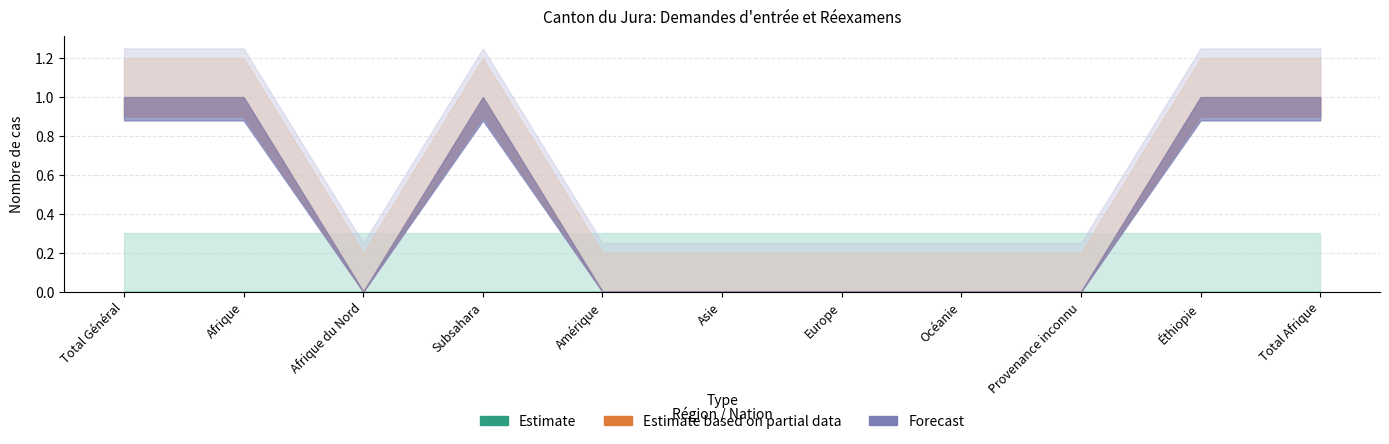

What is the spread (max minus min) of values at Afrique?

1